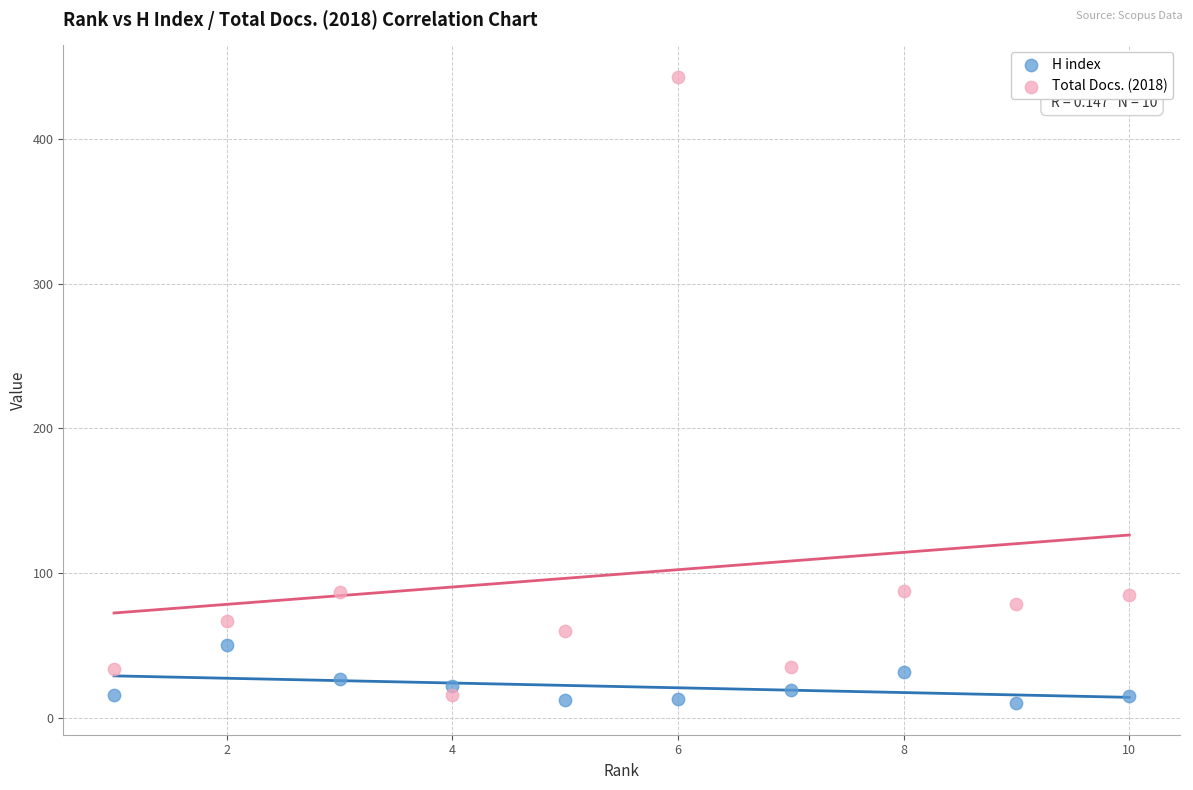

Across all data points, what is the range of Y values (max minus min)?

433